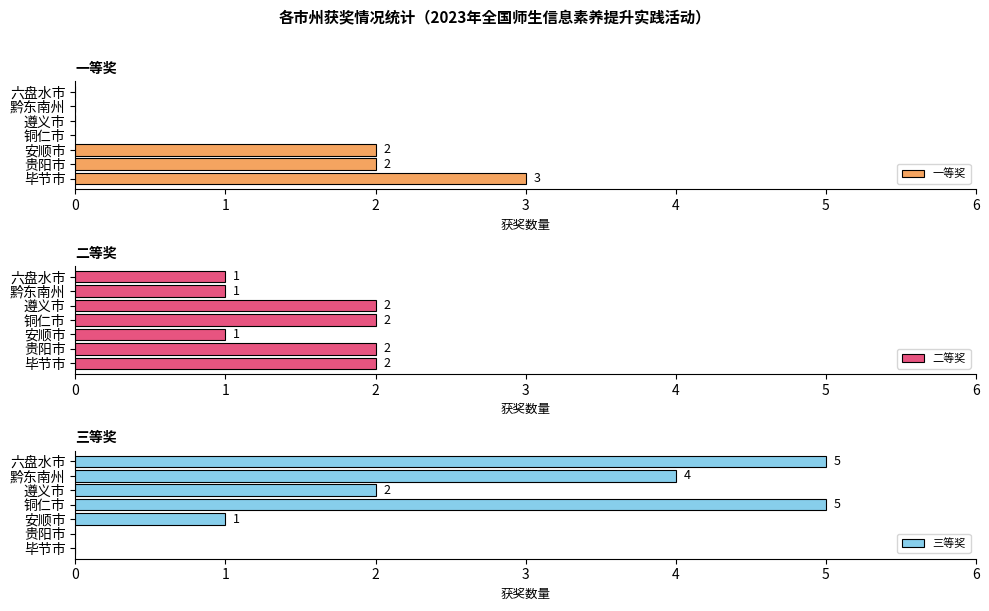

What are all the series names shown in the legend?

一等奖, 二等奖, 三等奖